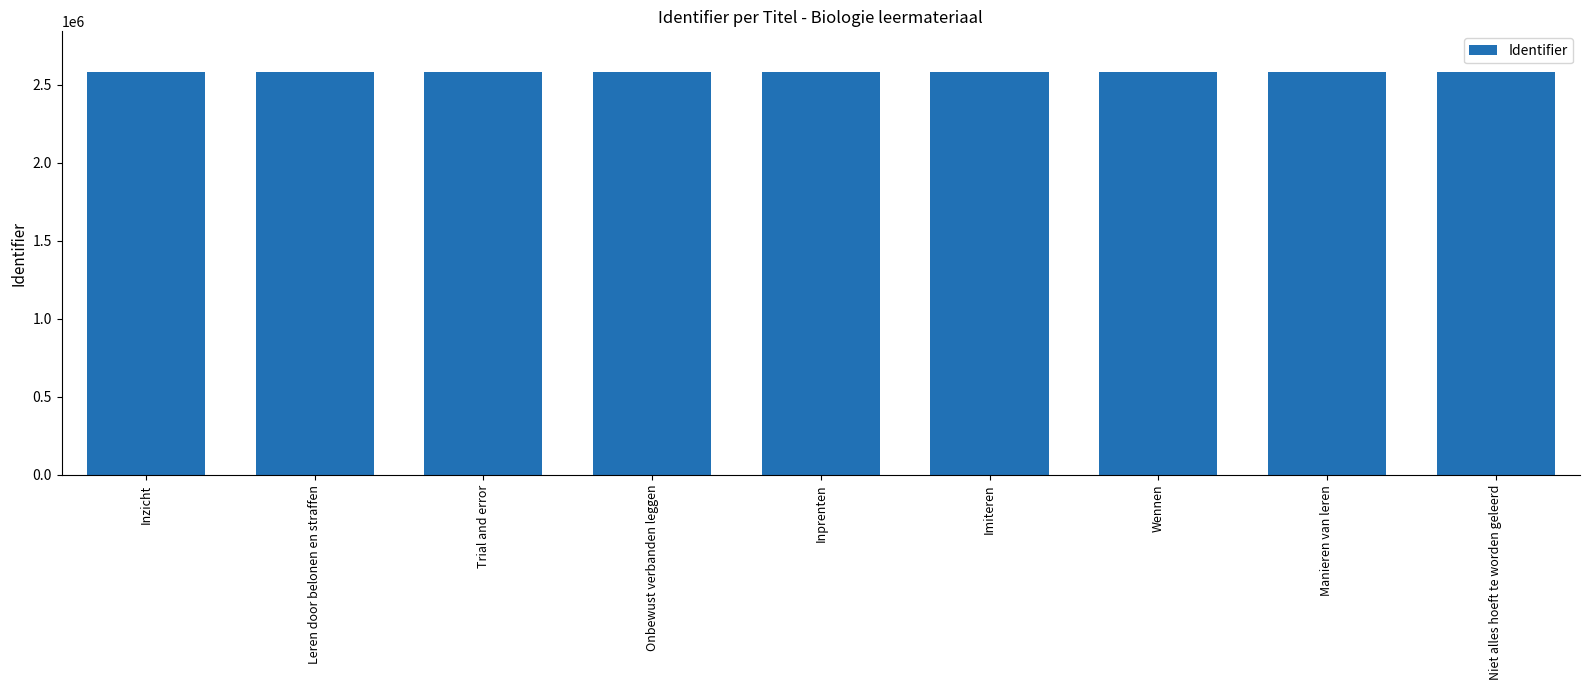

What is the maximum value shown in the chart?

2585086